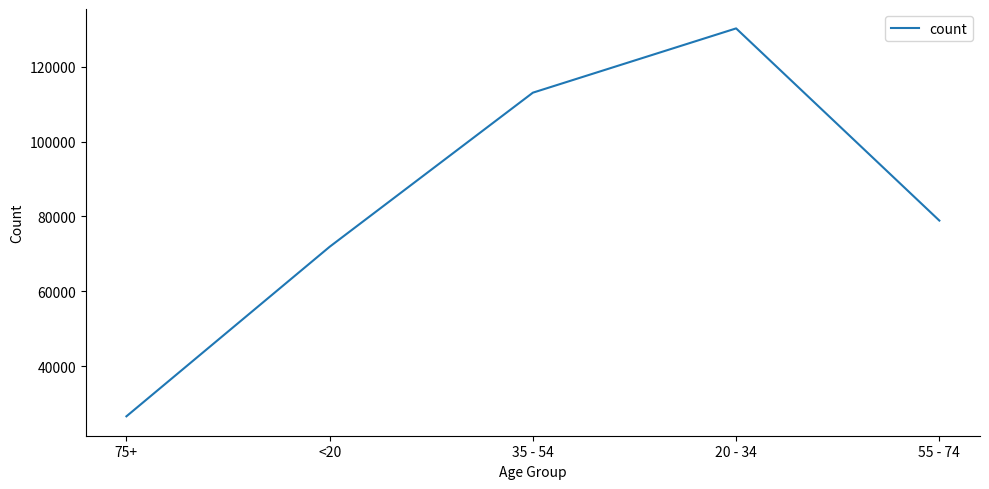

Where is the data nearest to the value 78421?

55 - 74